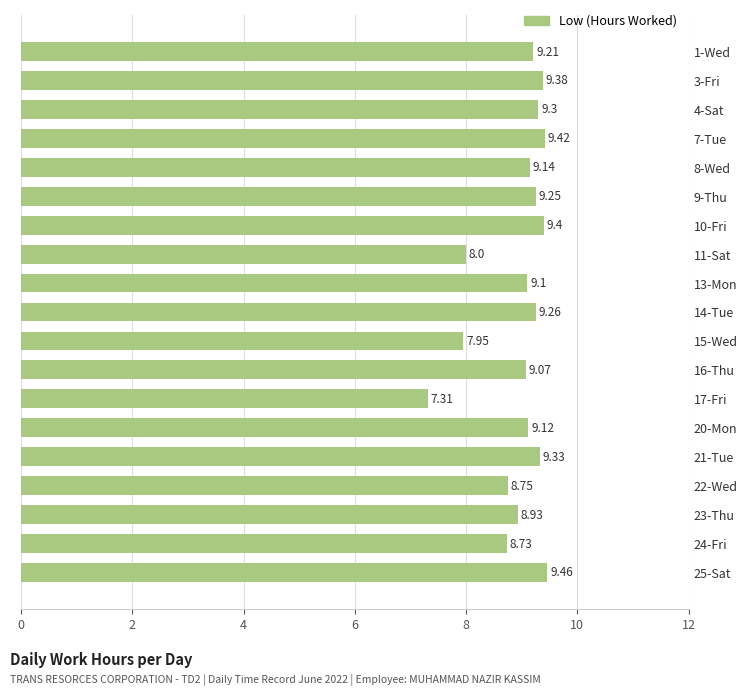

Rank the categories by value from lowest to highest.

17-Fri, 15-Wed, 11-Sat, 24-Fri, 22-Wed, 23-Thu, 16-Thu, 13-Mon, 20-Mon, 8-Wed, 1-Wed, 9-Thu, 14-Tue, 4-Sat, 21-Tue, 3-Fri, 10-Fri, 7-Tue, 25-Sat